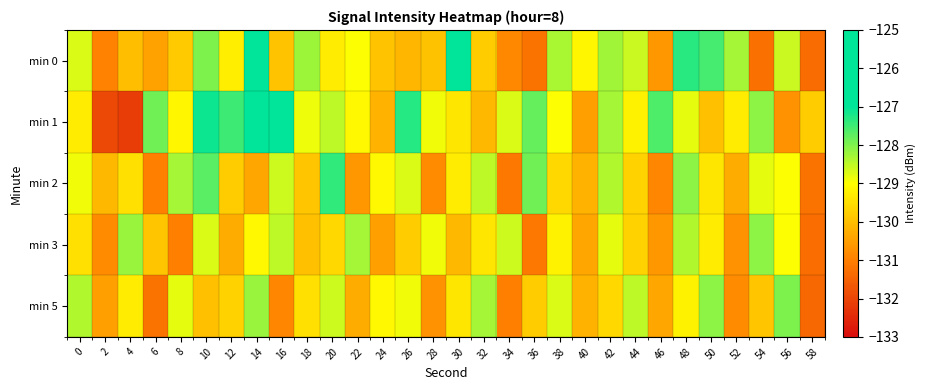

How many series are shown in this chart?

5